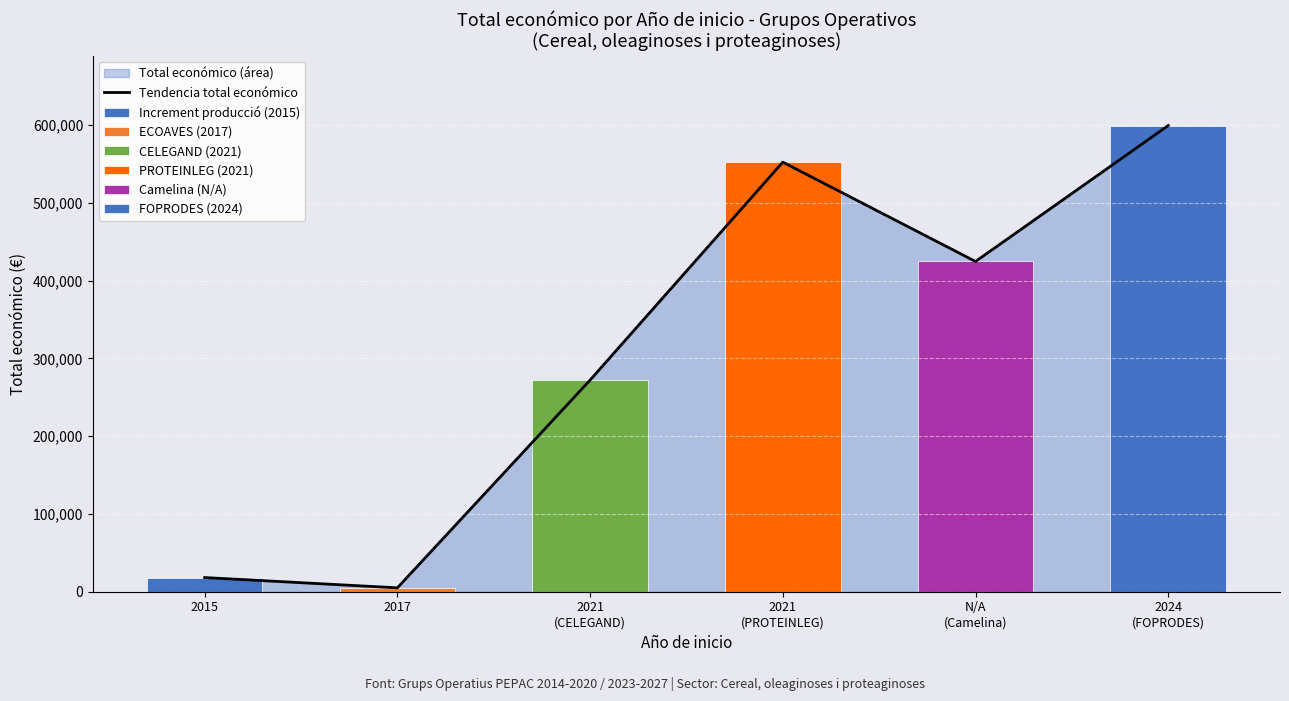

At which category does the chart reach its minimum across all series?

2017